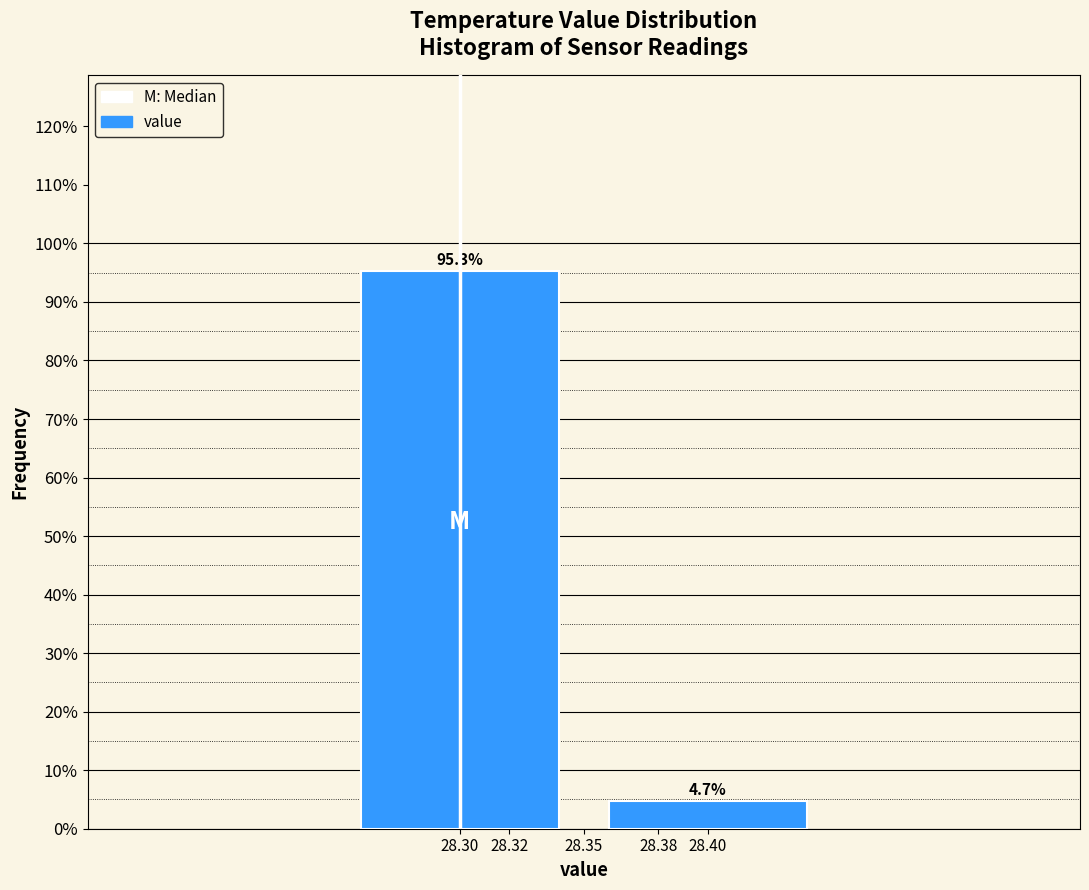

Reading left to right, list all the values displayed in this chart.

95.3	4.7